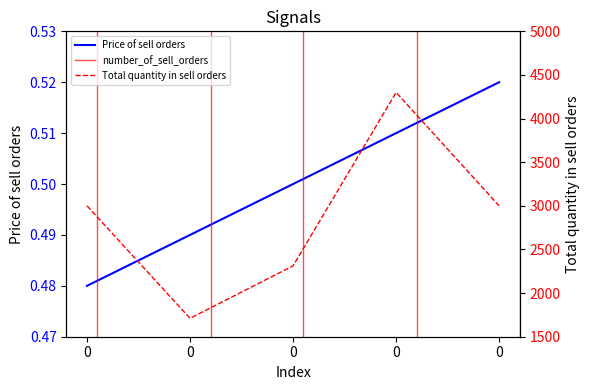

Reading right to left, extract all data points from this chart.

Price of sell orders: 0.5	0.5	0.5	0.5	0.5
Total quantity in sell orders: 3000.0	4300.0	2312.0	1711.0	3000.0